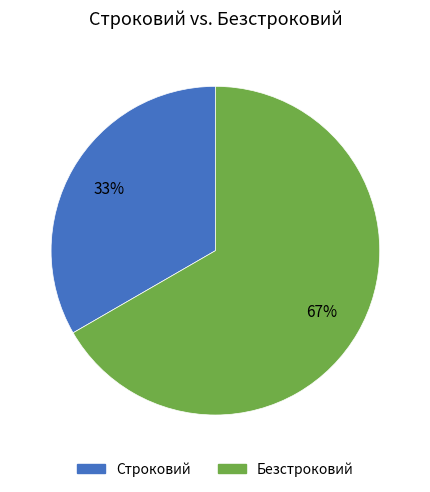

Does Безстроковий account for over 50% of the chart?

Yes